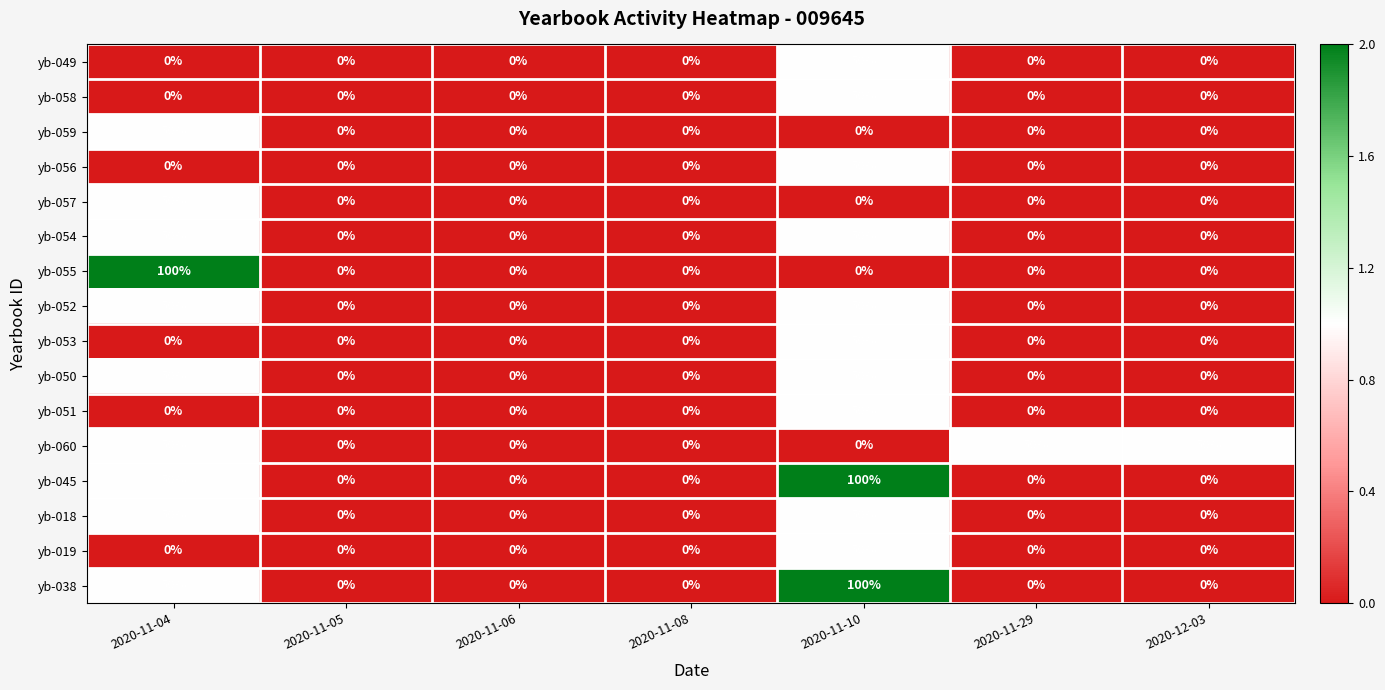

True or false: yb-050 has a value of 18 at 2020-11-06.

False